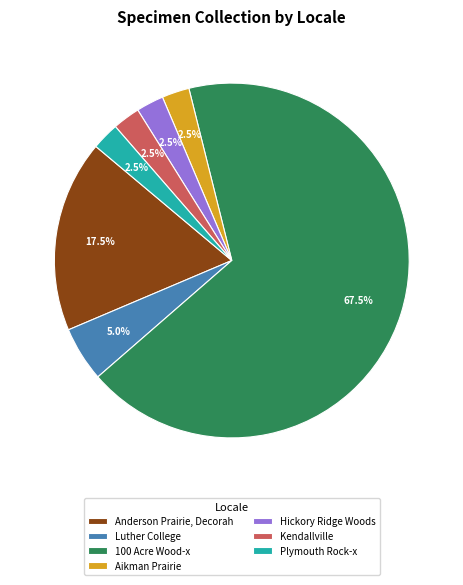

Which slice is the largest?

100 Acre Wood-x